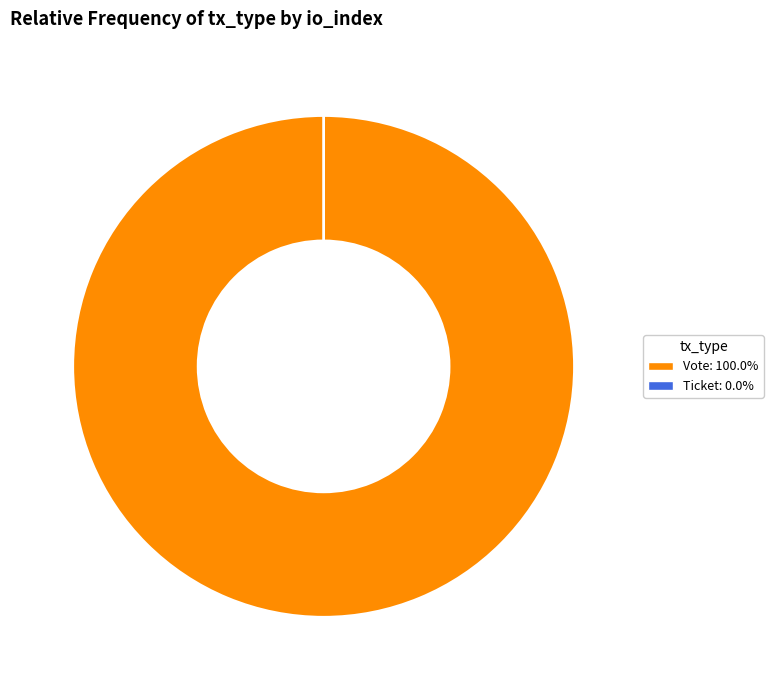

What is the smallest slice in the pie chart?

Ticket